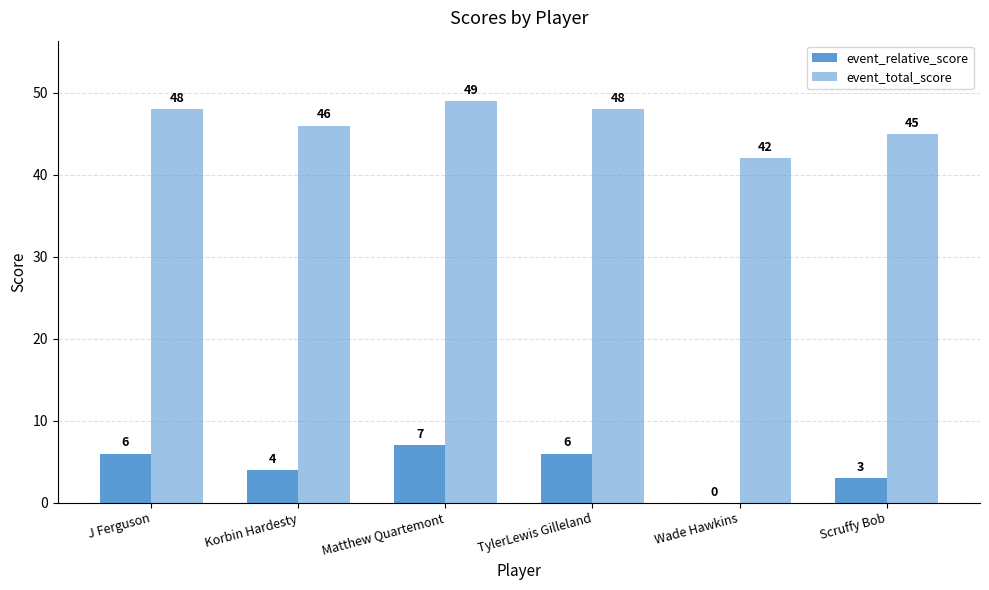

What is the label of the 4th bar from the left?

TylerLewis Gilleland